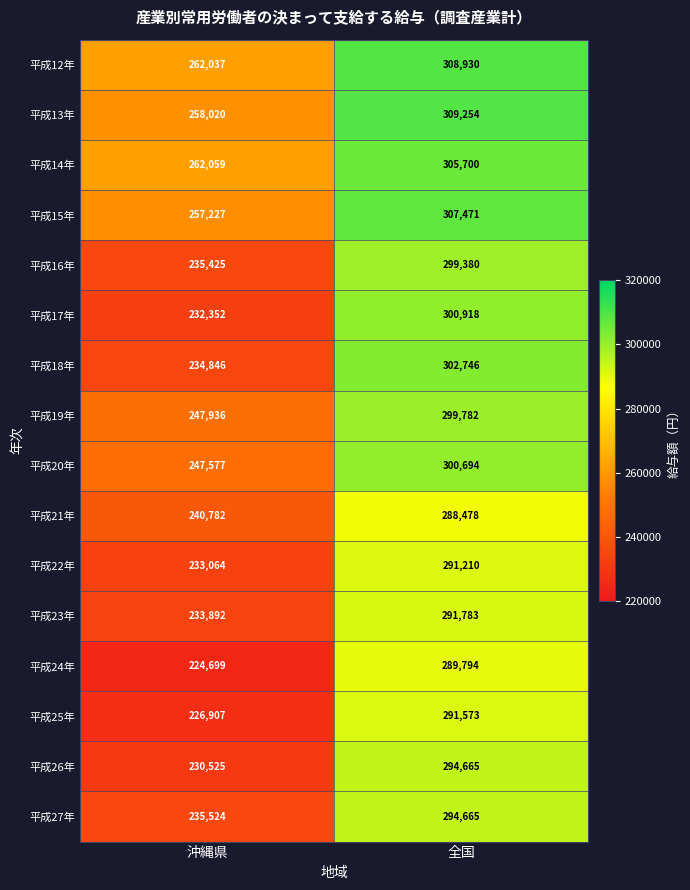

List the labels in order of 平成22年 value, smallest first.

沖縄県, 全国